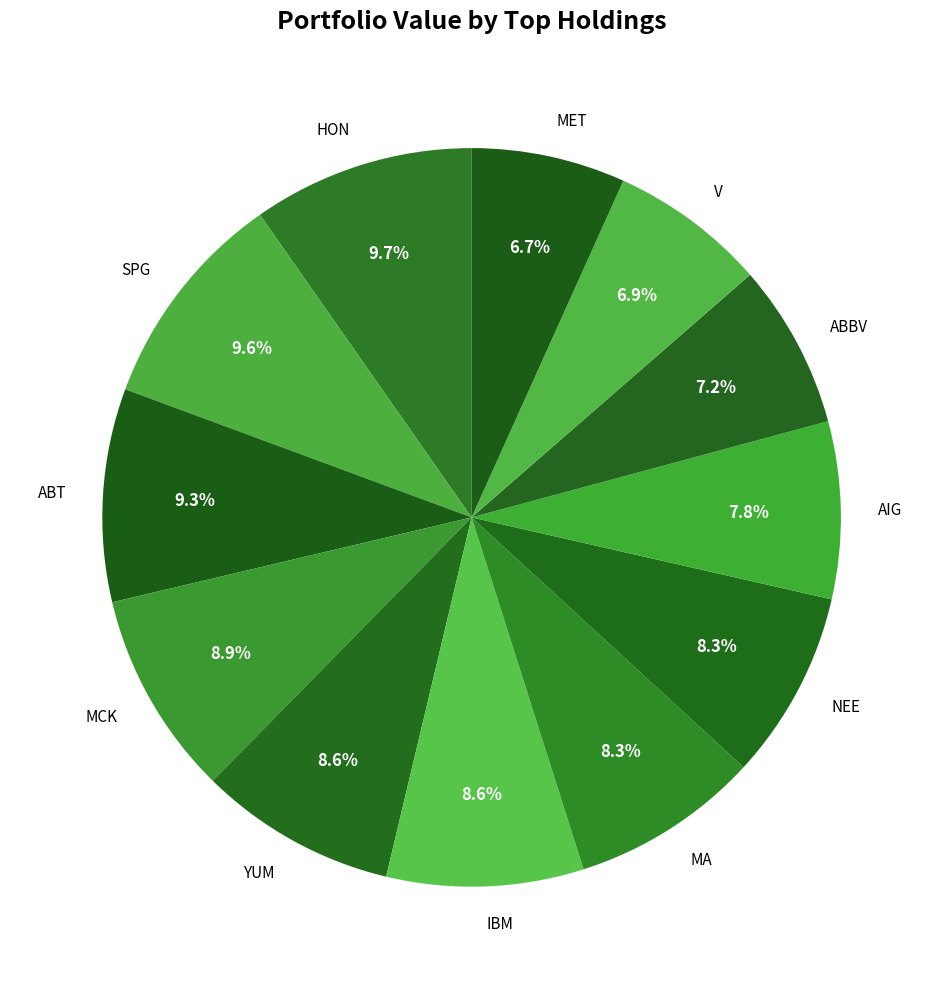

Is there a majority slice in this chart?

No